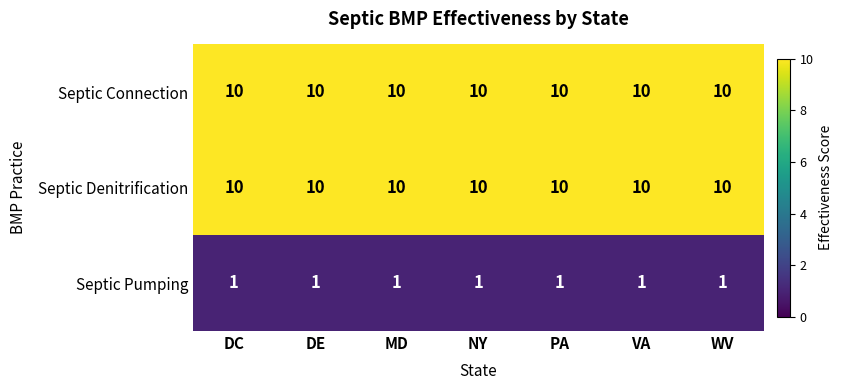

What is the approximate value of Septic Connection at DC?

10